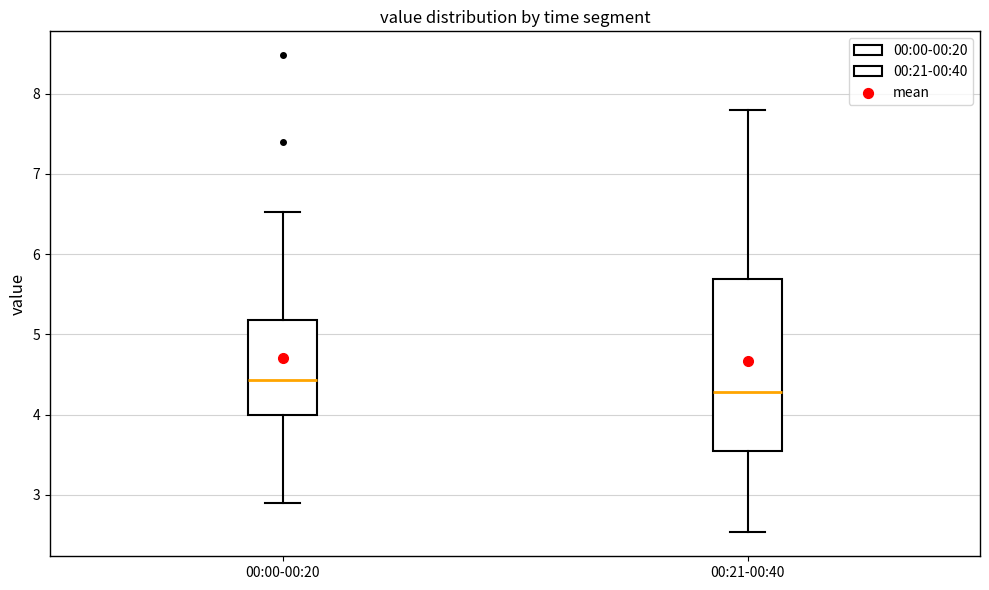

Which box is the tallest, from its lower edge to its upper edge?

00:21-00:40